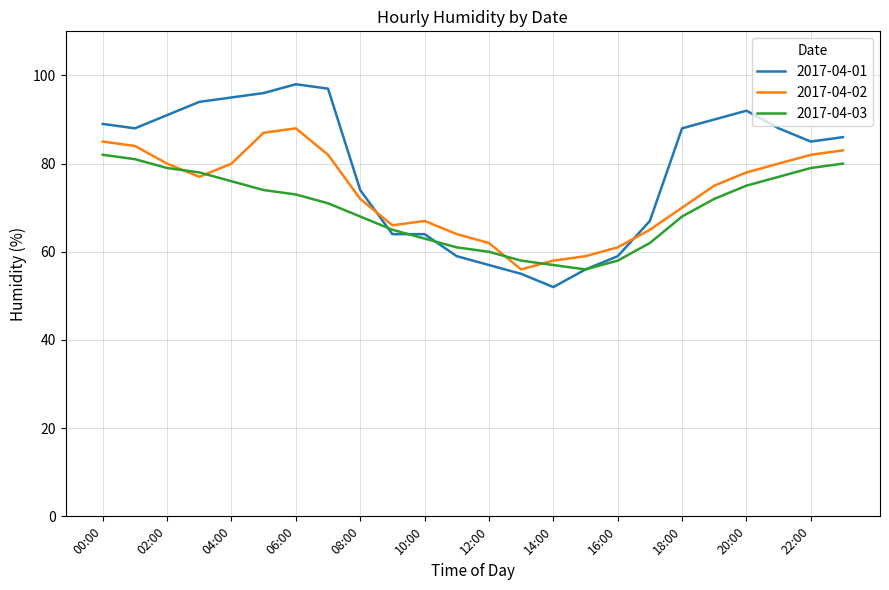

What is the highest value of the 2017-04-02 series?

88